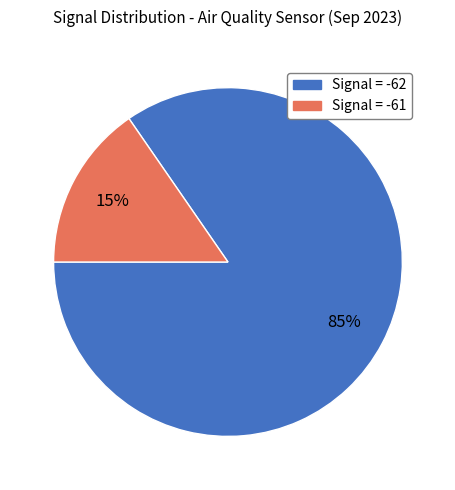

To the nearest percent, what is the average slice percentage?

50%